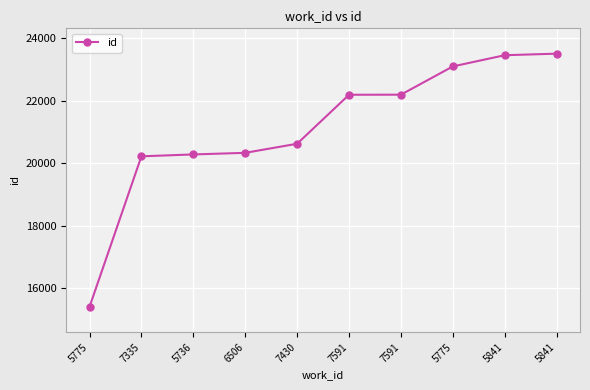

Which category has the highest value across all series?

5841